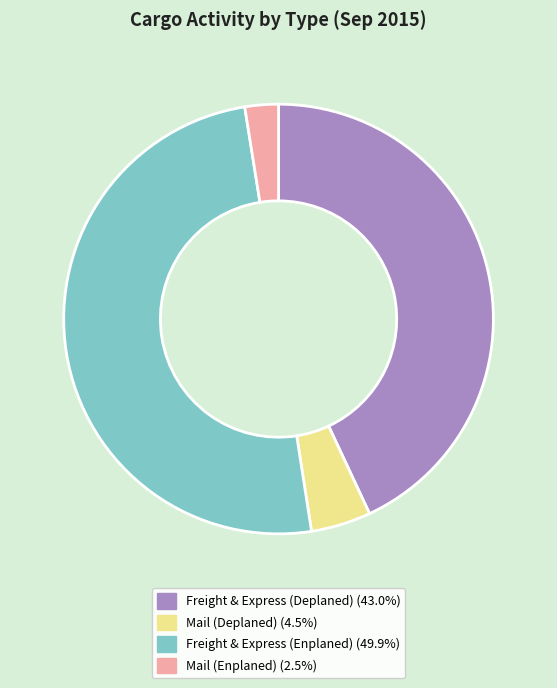

Rank the categories by value from lowest to highest.

Mail (Enplaned), Mail (Deplaned), Freight & Express (Deplaned), Freight & Express (Enplaned)